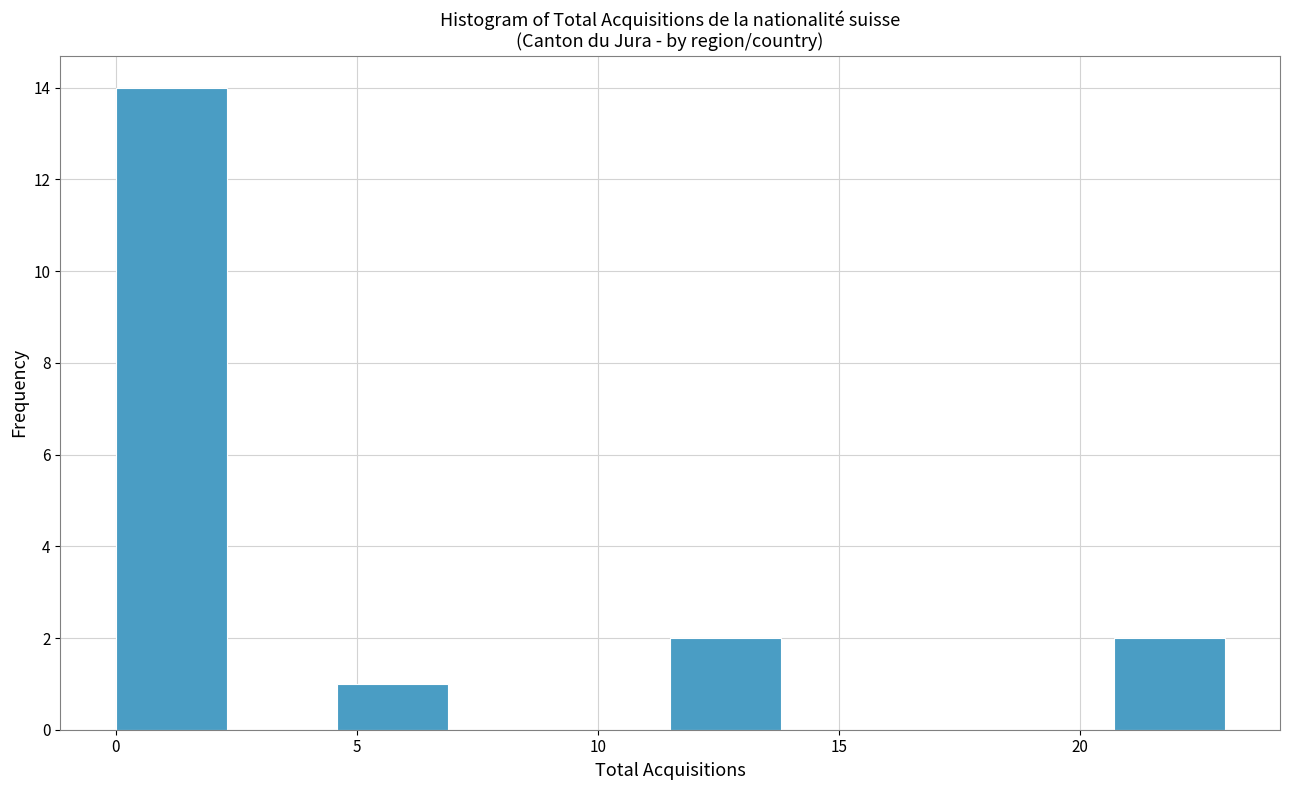

Reading left to right, list every bar in this chart as the range it spans on the x-axis followed by its height. Neither the bar edges nor the heights are printed on the chart, so give them approximately, as read against the axes.

0.0 to 2.3: 14
2.3 to 4.6: 0
4.6 to 6.9: 1
6.9 to 9.2: 0
9.2 to 11.5: 0
11.5 to 13.8: 2
13.8 to 16.1: 0
16.1 to 18.4: 0
18.4 to 20.7: 0
20.7 to 23.0: 2